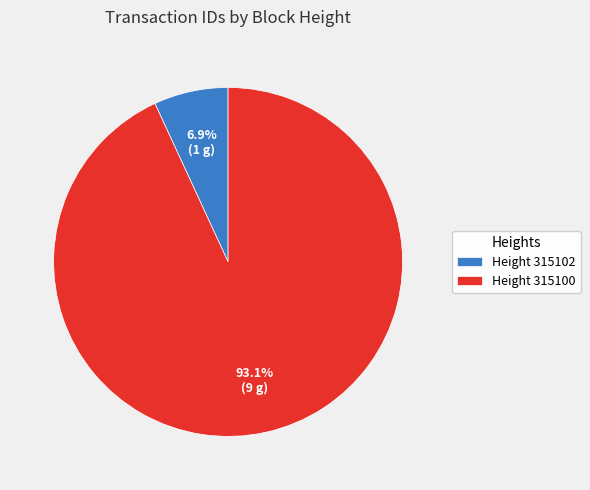

To the nearest percent, what is the difference between the largest and smallest slice percentages?

86%